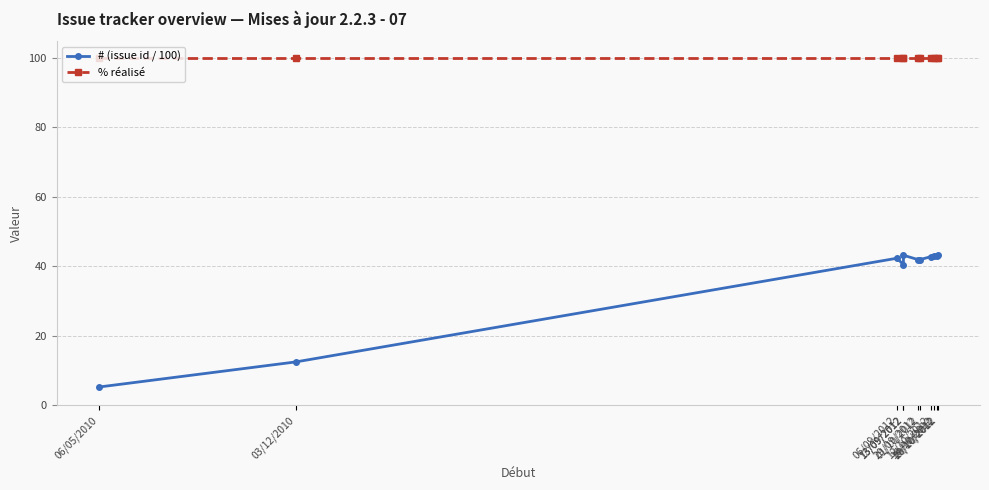

List the labels in order of # (issue id / 100) value, smallest first.

06/05/2010, 03/12/2010, 13/09/2012, 29/09/2012, 01/10/2012, 06/09/2012, 12/10/2012, 16/10/2012, 19/10/2012, 20/10/2012, 13/09/2012